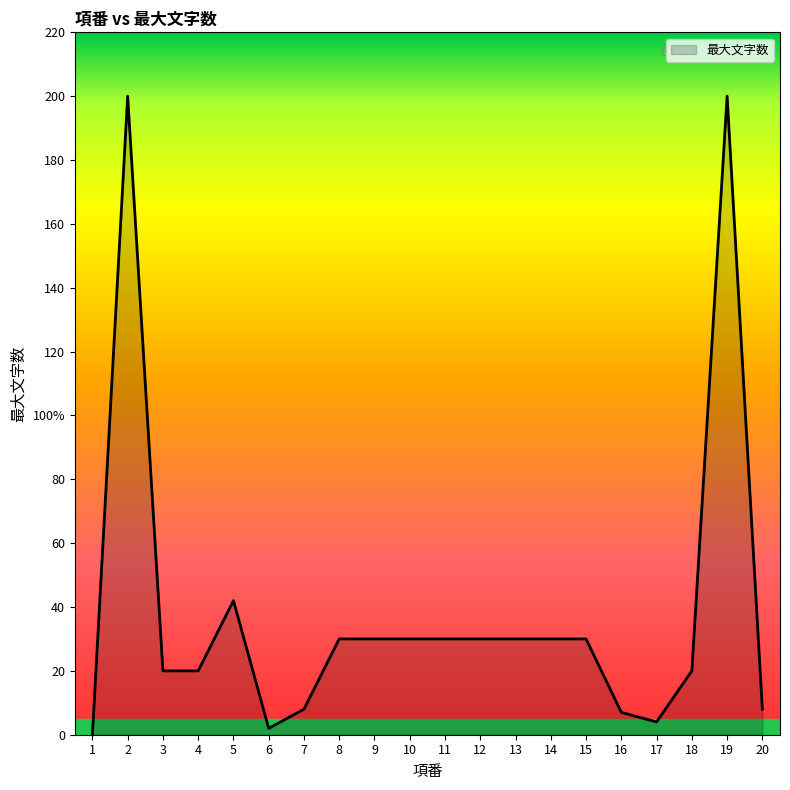

Does the chart display data point markers on the line(s)?

No